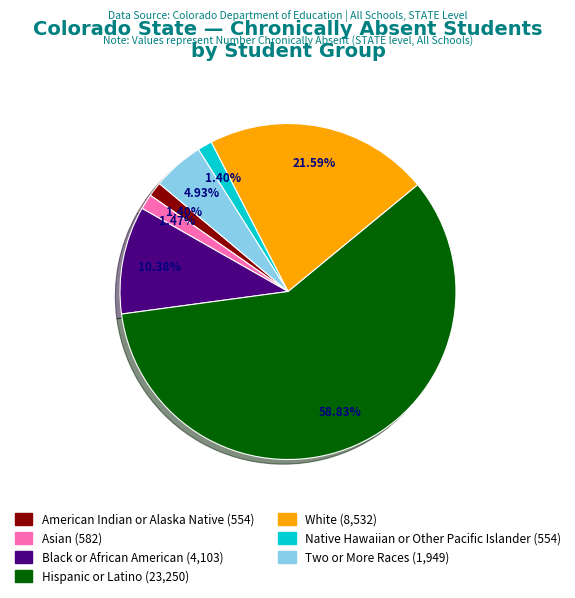

Does any single category account for the majority?

Yes